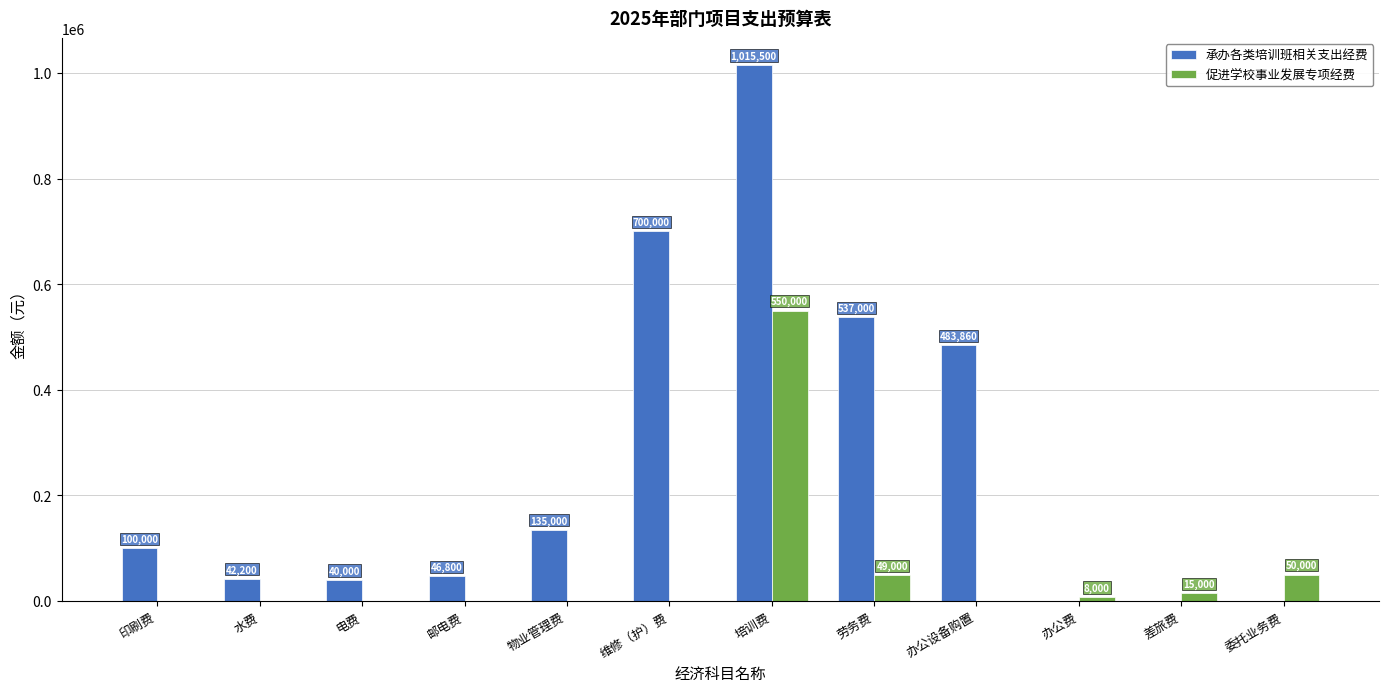

The 承办各类培训班相关支出经费 series shows 131626 at 劳务费. True or false?

False